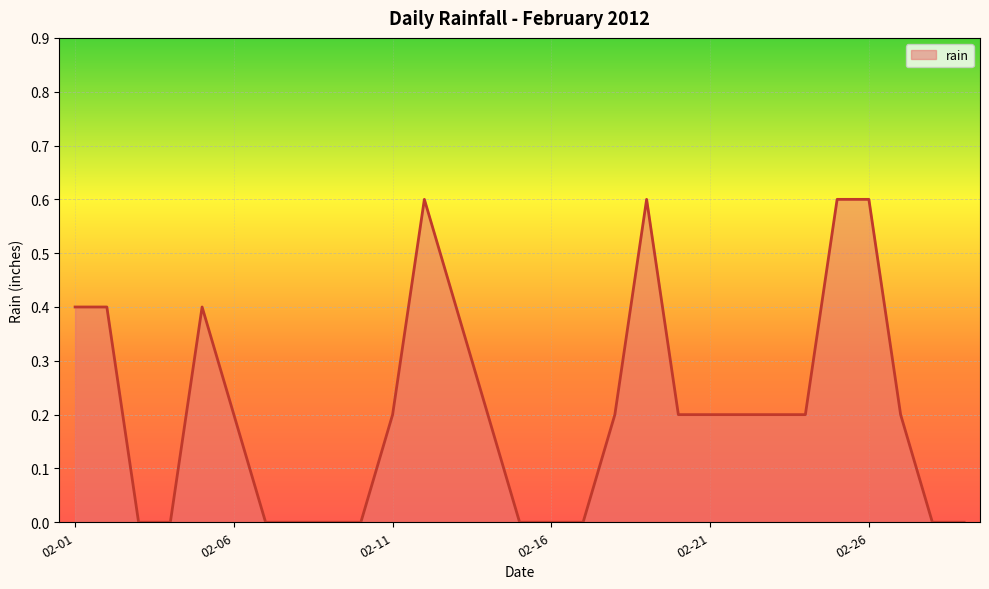

What is the greatest value displayed?

0.6